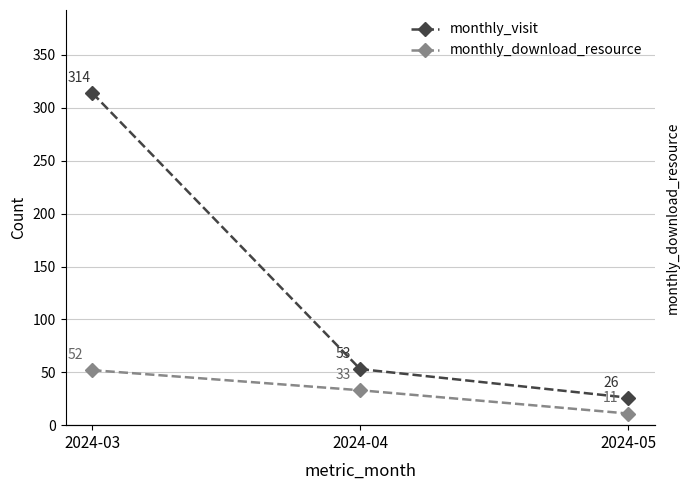

What is the spread (max minus min) of values at 2024-05?

15